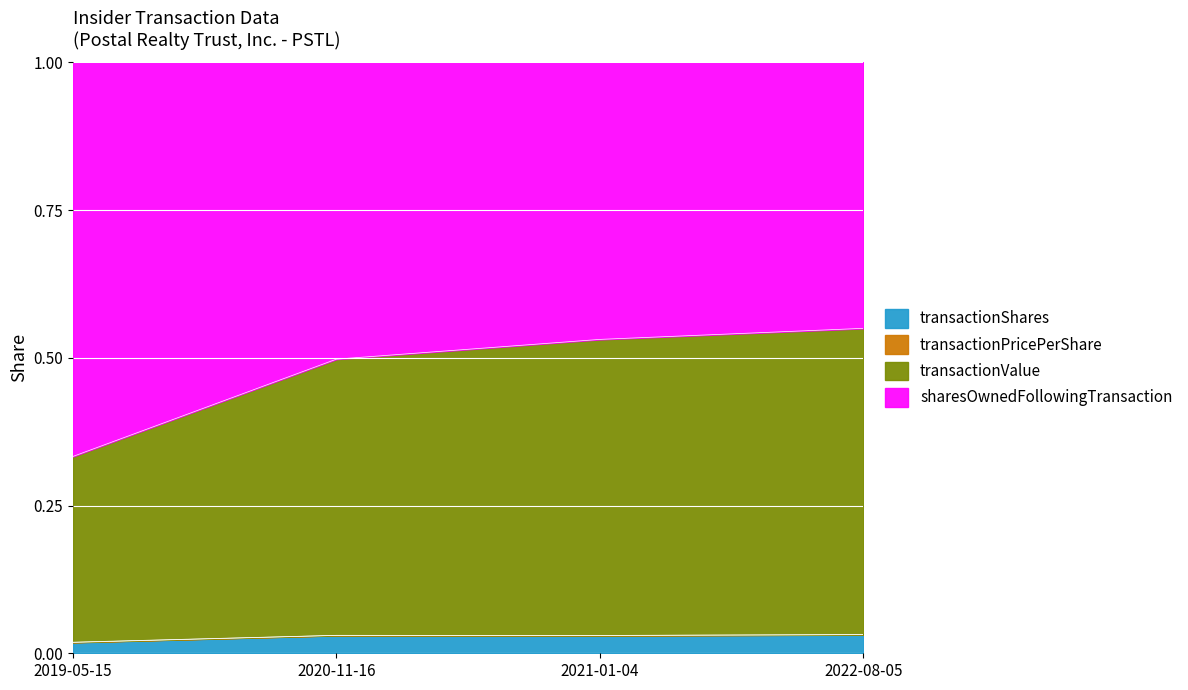

What is the label of the 1st point from the left?

2019-05-15